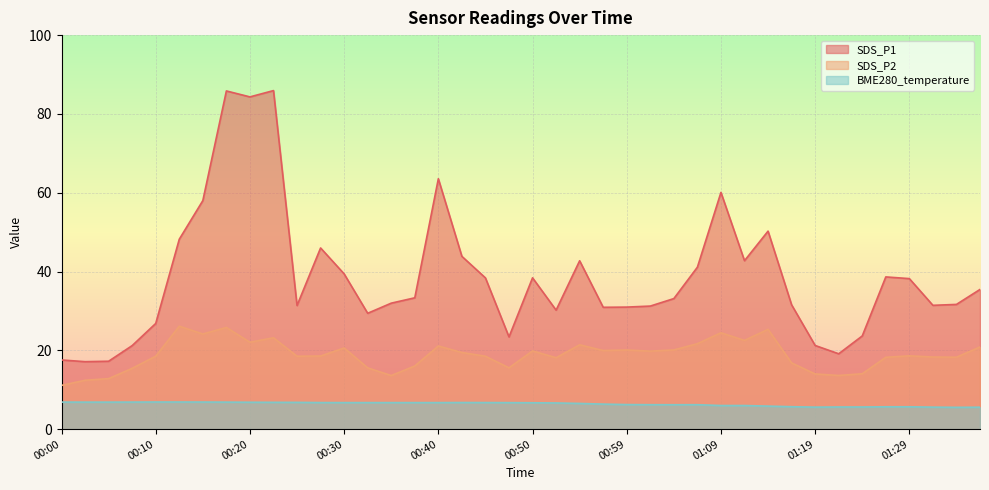

How many categories are shown in the chart?

40